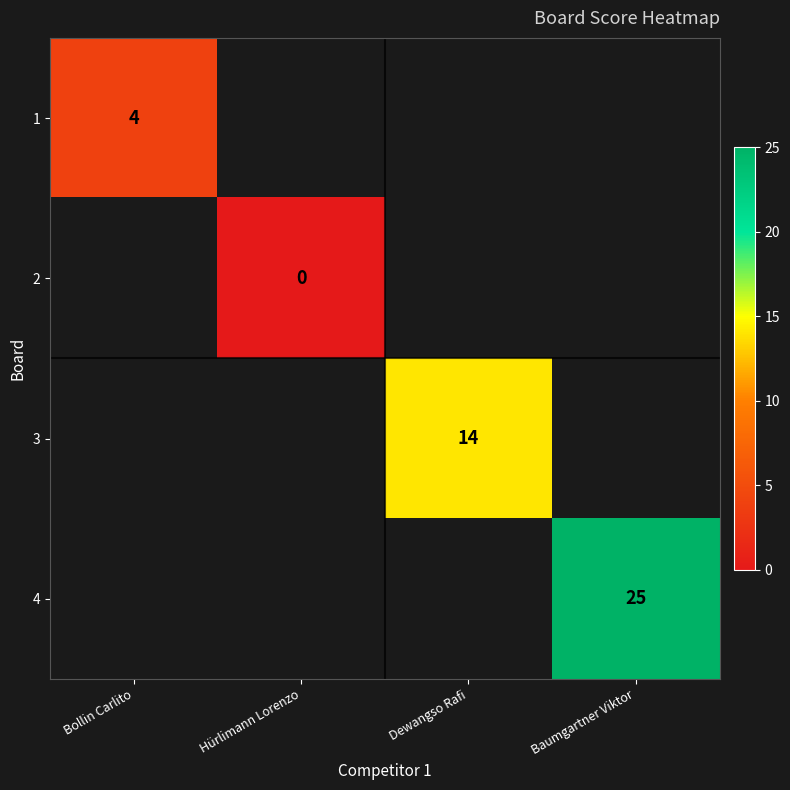

Which label corresponds to the smallest value in the chart?

Hürlimann Lorenzo